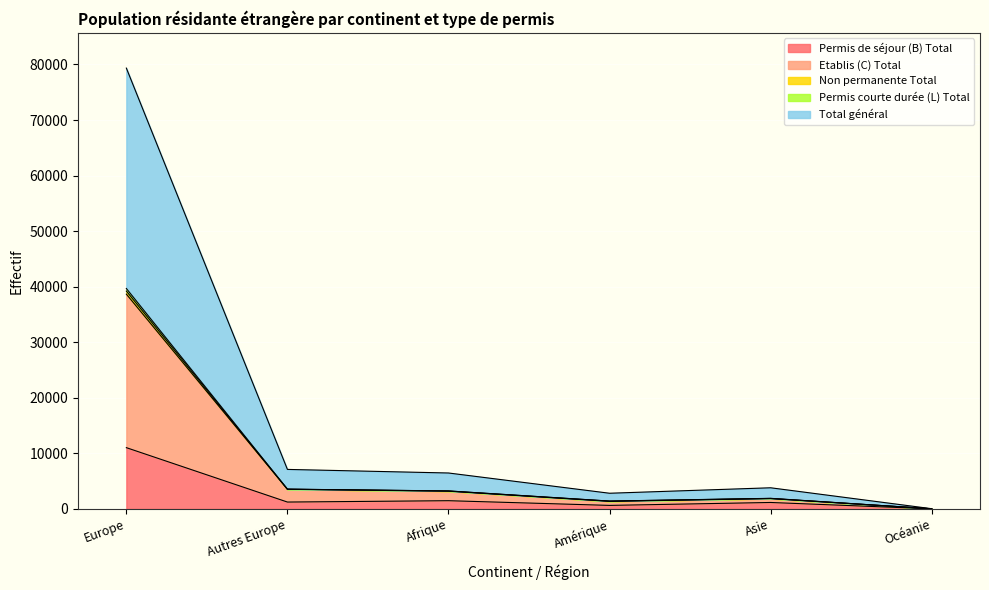

Does the chart display data point markers on the line(s)?

No